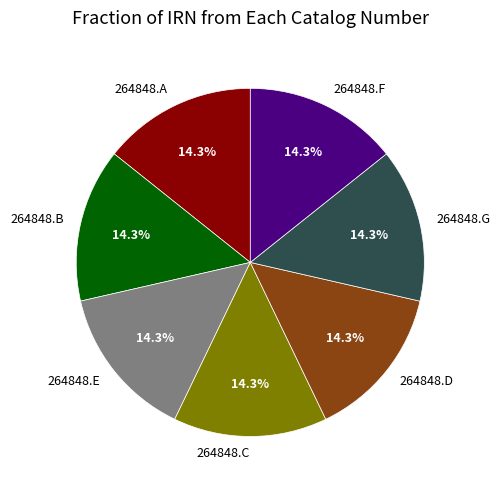

Combined, what portion of the pie is 264848.G and 264848.E?

28.6%